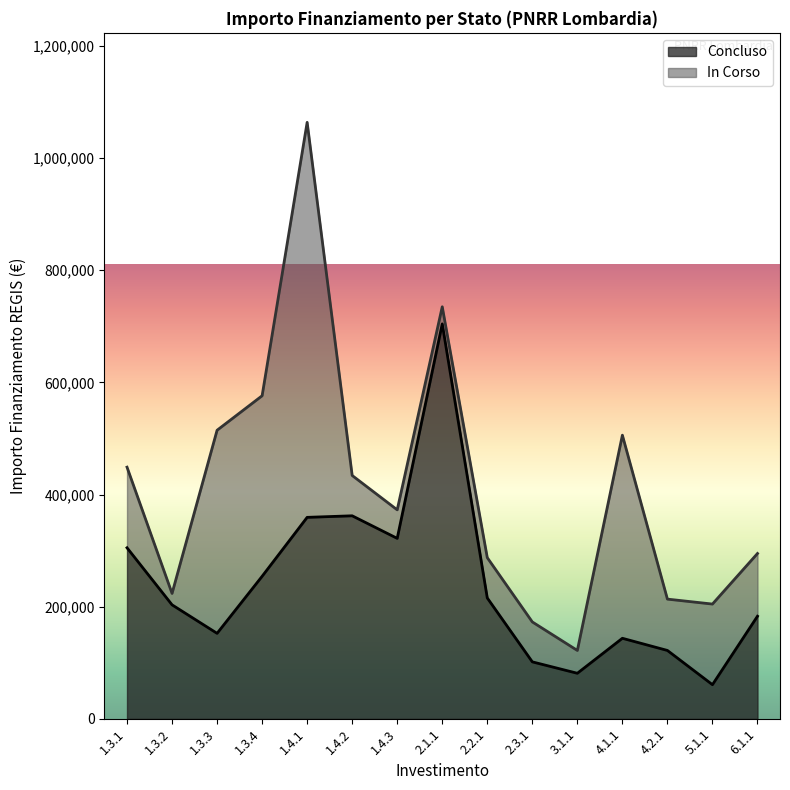

True or false: Concluso and In Corso intersect in this chart.

False